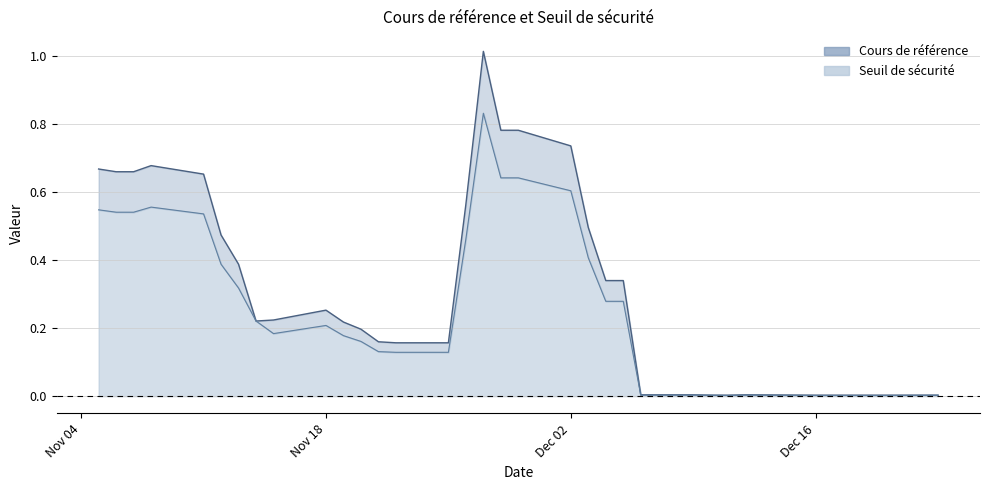

Is the value of Seuil de sécurité at 2024-11-19 greater than the value of Cours de référence at 2024-11-29?

No